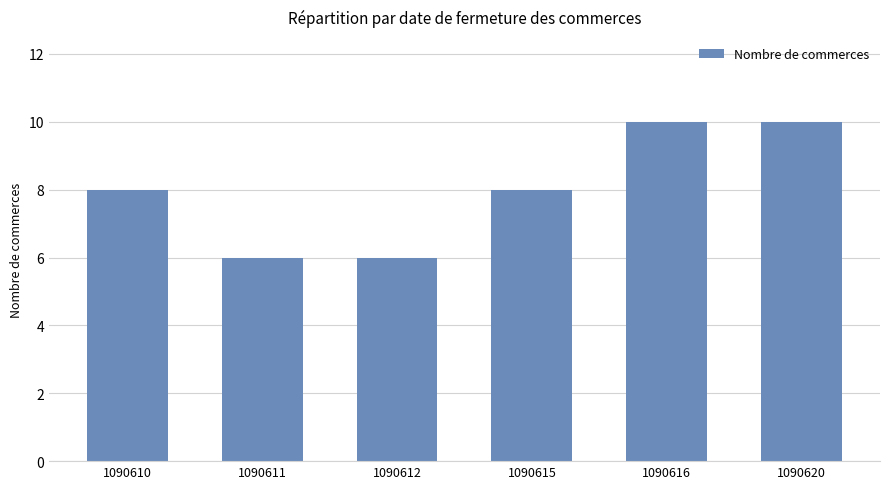

What is the value of the 2nd bar from the left?

6